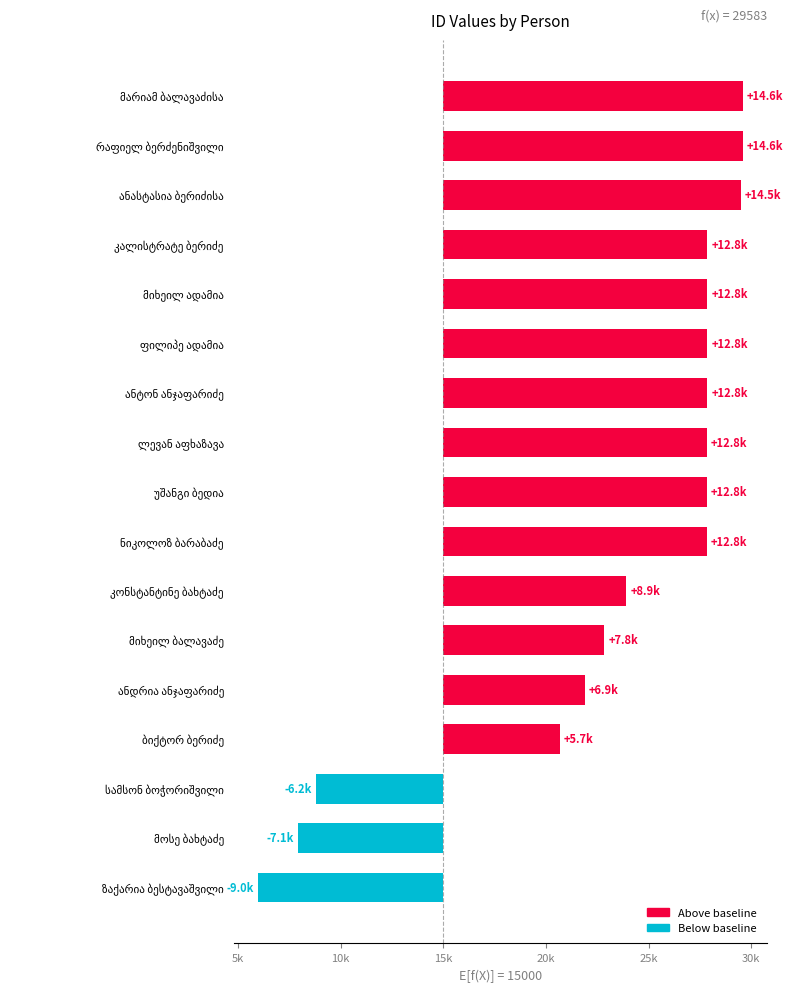

What is the difference between the values at ლევან აფხაზავა and უშანგი ბედია?

1